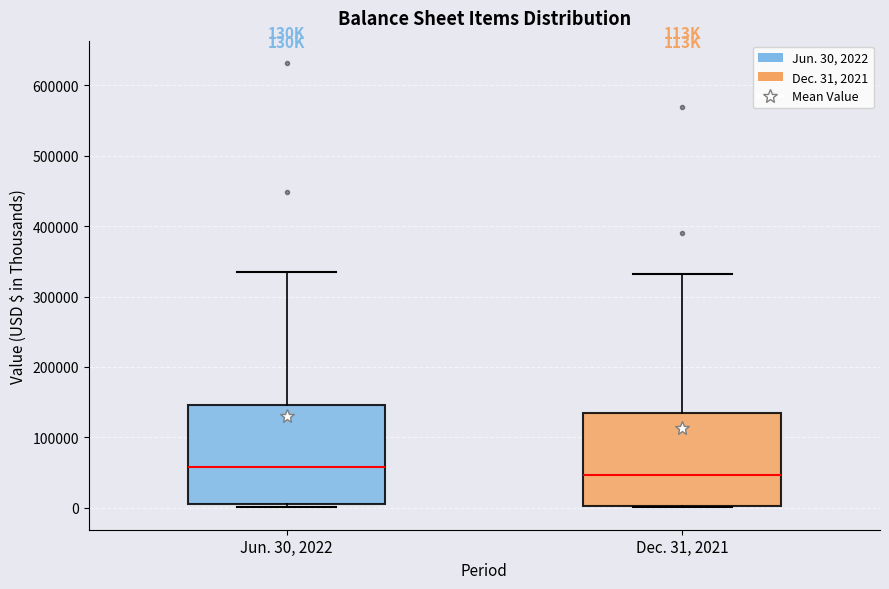

Reading left to right, read every box against the y-axis: the position of its median line, the range the box covers, and the ends of its whiskers. The values are not printed on the chart, so give them approximately, as read against the axis.

Jun. 30, 2022: median 60000, box 10000 to 150000, whiskers 0 to 330000
Dec. 31, 2021: median 50000, box 0 to 130000, whiskers 0 to 330000